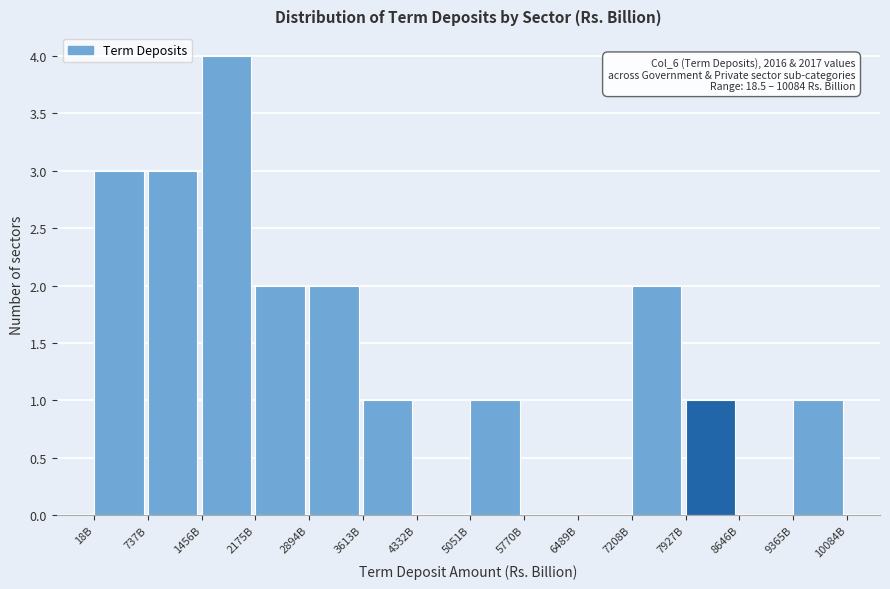

Reading left to right, extract all data points from this chart.

18B=3	737B=3	1456B=4	2175B=2	2894B=2	3613B=1	4332B=0	5051B=1	5770B=0	6489B=0	7208B=2	7927B=1	8646B=0	9365B=1